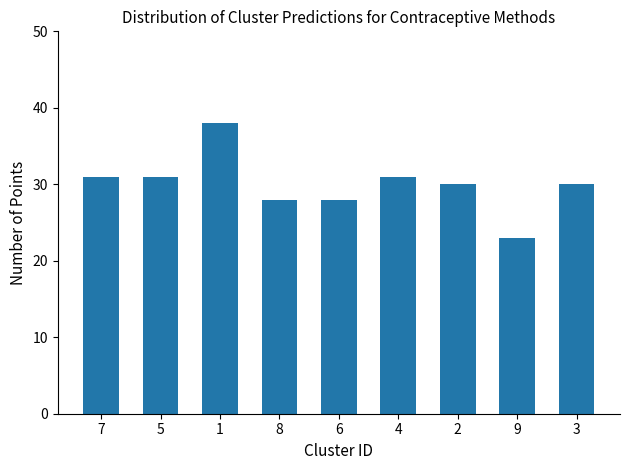

Count the number of categories in the chart.

9